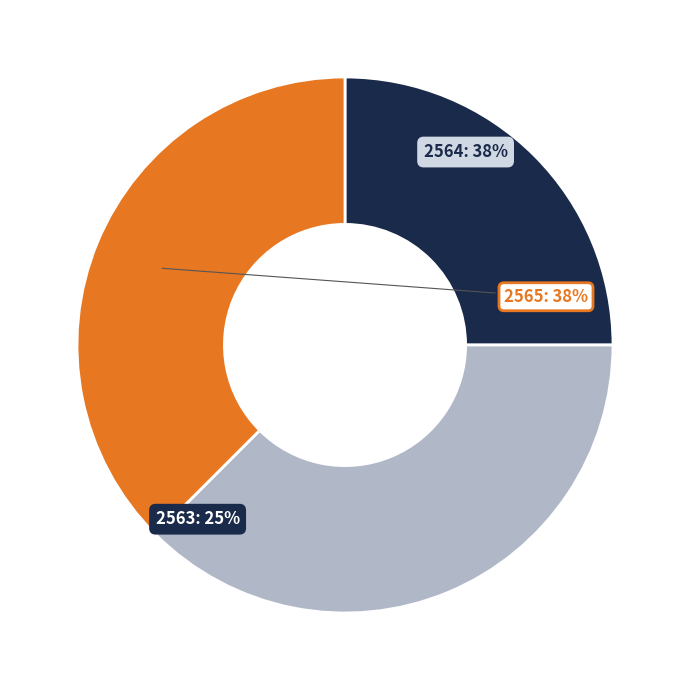

How many slices are in this pie chart?

3